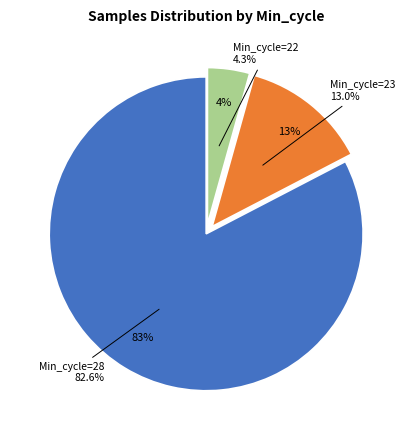

True or false: 28 accounts for 1% of the total.

False